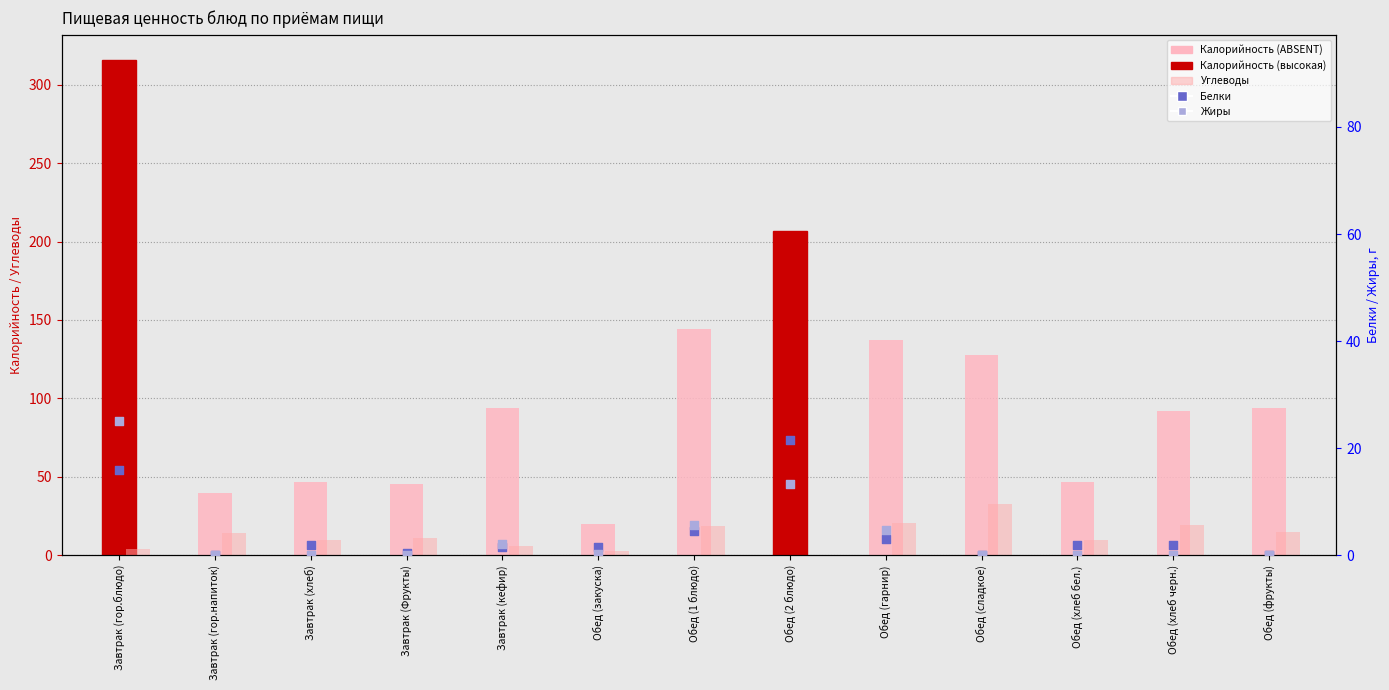

Which series reaches the minimum Y coordinate?

Белки